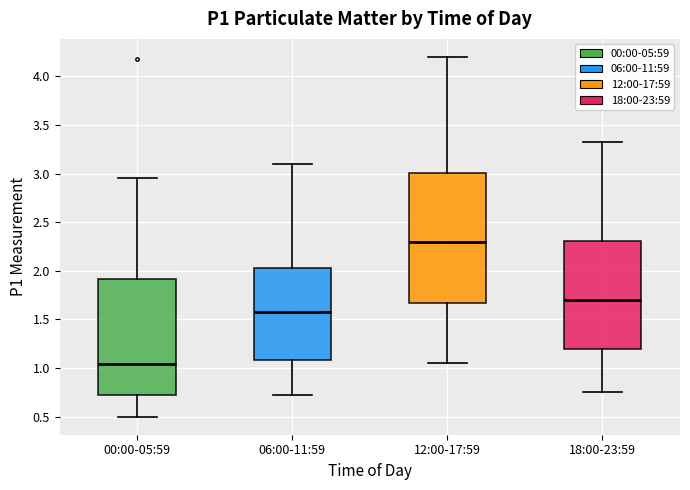

Reading left to right, read every box against the y-axis: the position of its median line, the range the box covers, and the ends of its whiskers. The values are not printed on the chart, so give them approximately, as read against the axis.

00:00-05:59: median 1.05, box 0.70 to 1.90, whiskers 0.50 to 2.95
06:00-11:59: median 1.60, box 1.10 to 2.05, whiskers 0.70 to 3.10
12:00-17:59: median 2.30, box 1.65 to 3.00, whiskers 1.05 to 4.20
18:00-23:59: median 1.70, box 1.20 to 2.30, whiskers 0.75 to 3.30